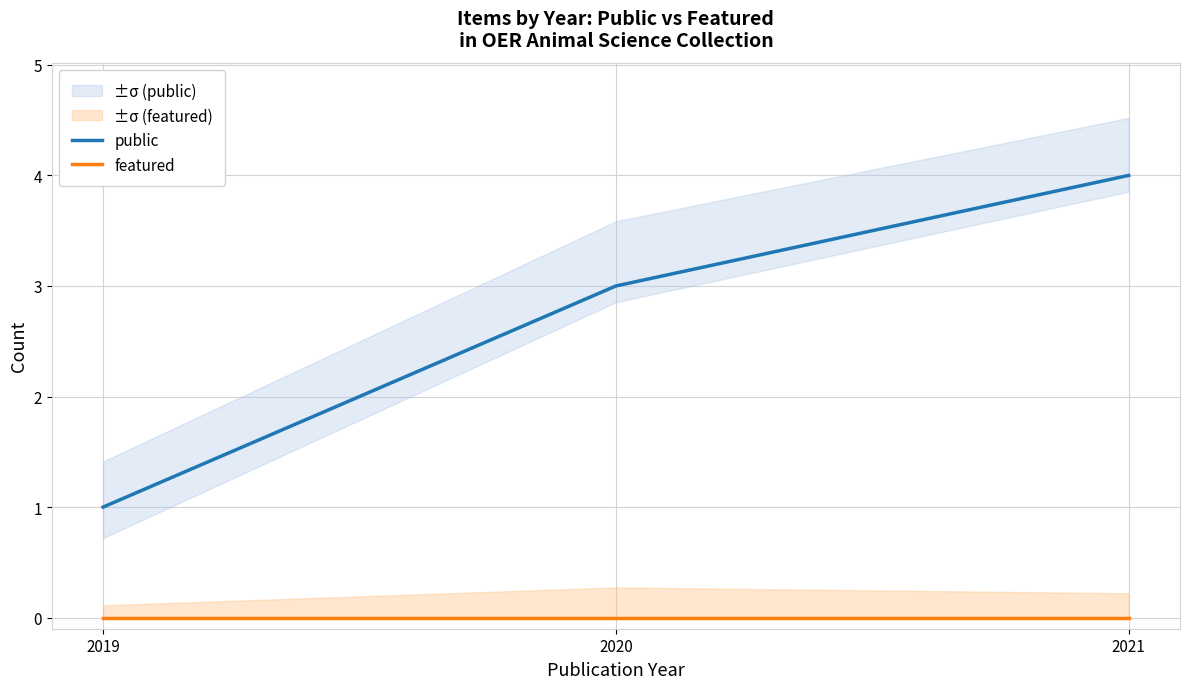

What are all the series names shown in the legend?

public, featured